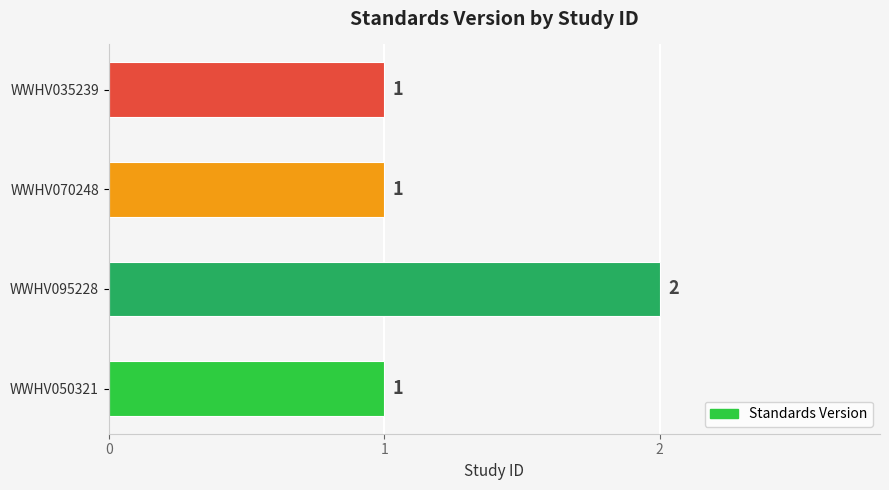

The value at WWHV095228 is 0. True or false?

False